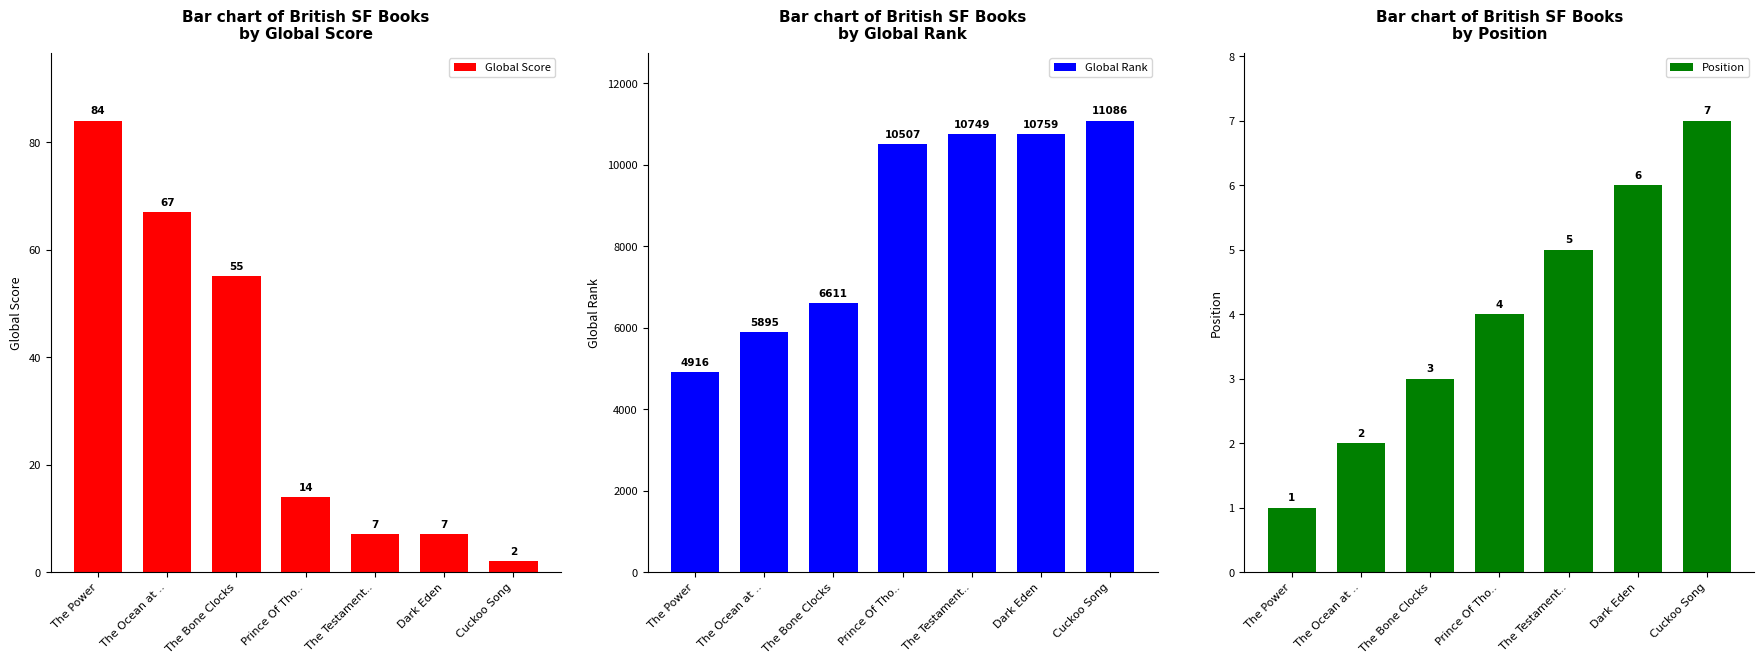

Rank the categories by Global Score value from highest to lowest.

The Power, The Ocean at .., The Bone Clocks, Prince Of Tho.., The Testament.., Dark Eden, Cuckoo Song